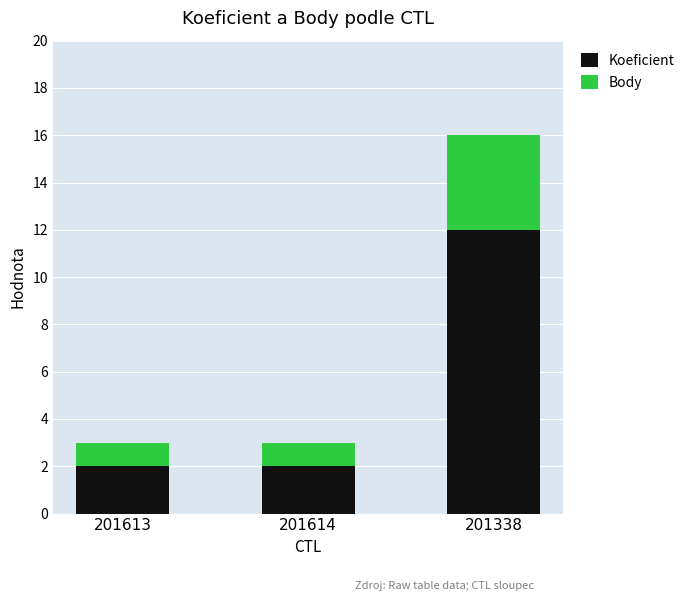

How many bars are there in total?

3